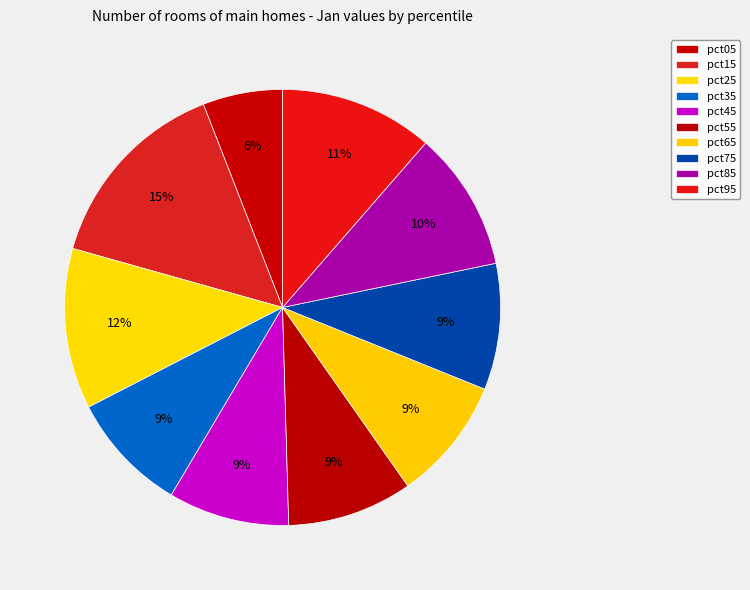

What is the largest slice in the pie chart?

pct15